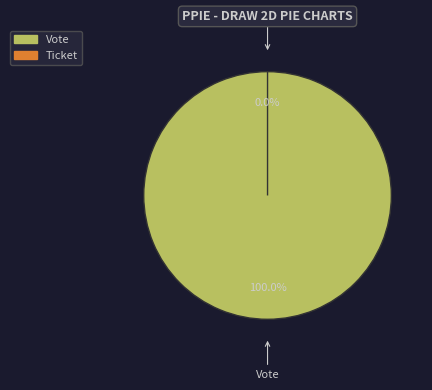

Which slice is the largest?

Vote